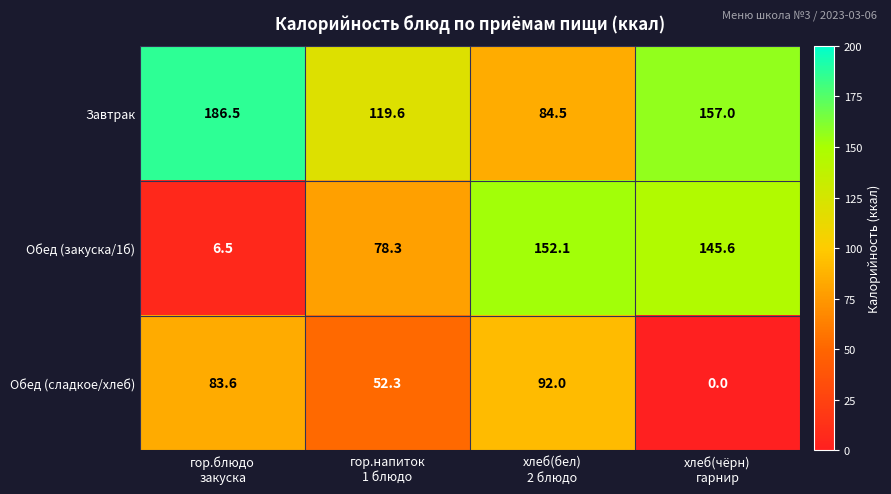

Reading left to right, transcribe all the data shown in this chart.

Завтрак: 186.5	119.6	84.5	157.0
Обед (закуска/1б): 6.5	78.3	152.1	145.6
Обед (сладкое/хлеб): 83.6	52.3	92.0	0.0